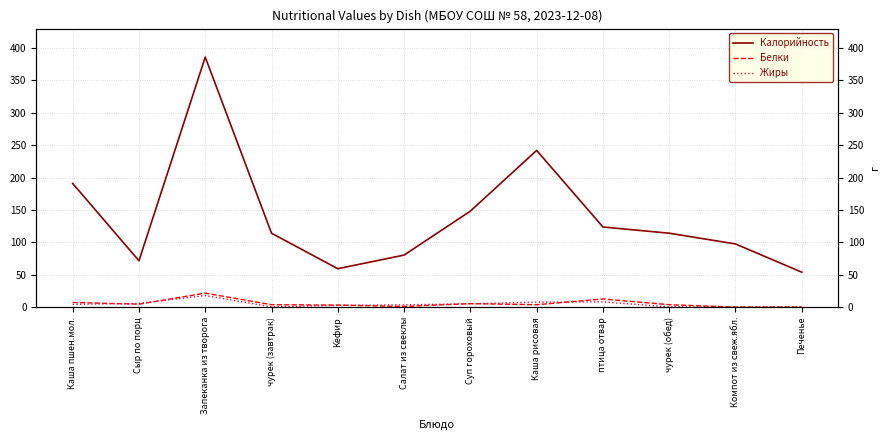

Is this an area chart (filled region under the line)?

No